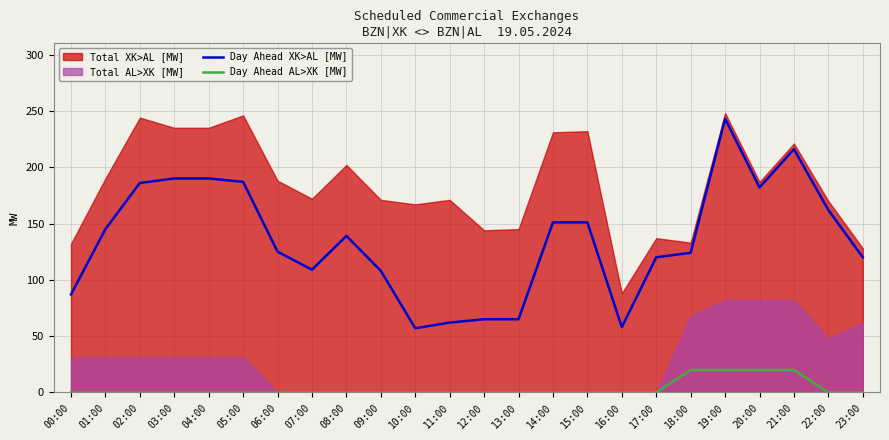

How many data points in Day Ahead XK>AL [MW] are less than 139?

12